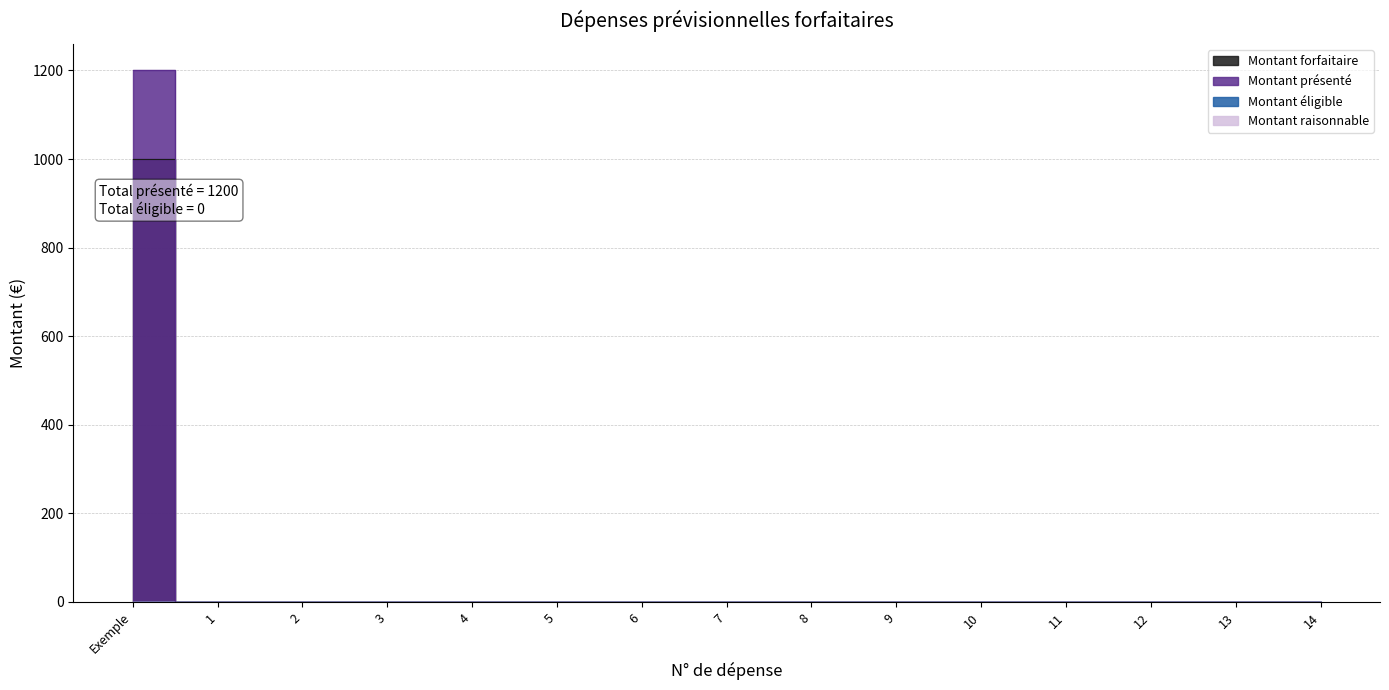

What is the difference between the maximum and minimum values in the Montant forfaitaire series?

1000